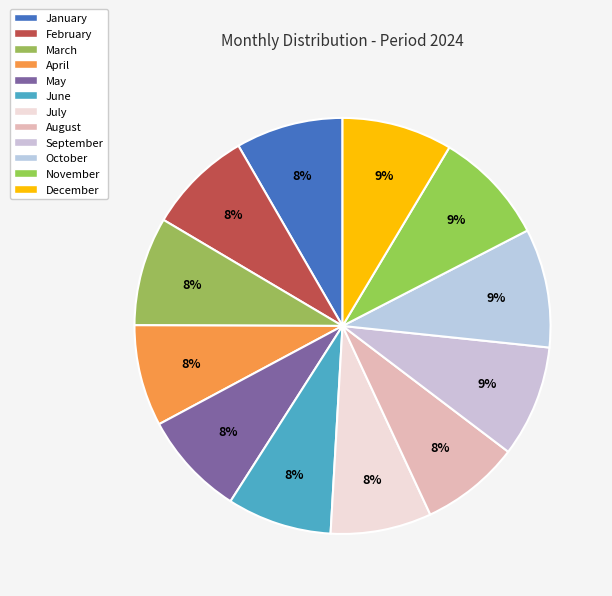

To the nearest percent, what is the combined percentage of February and July?

16%